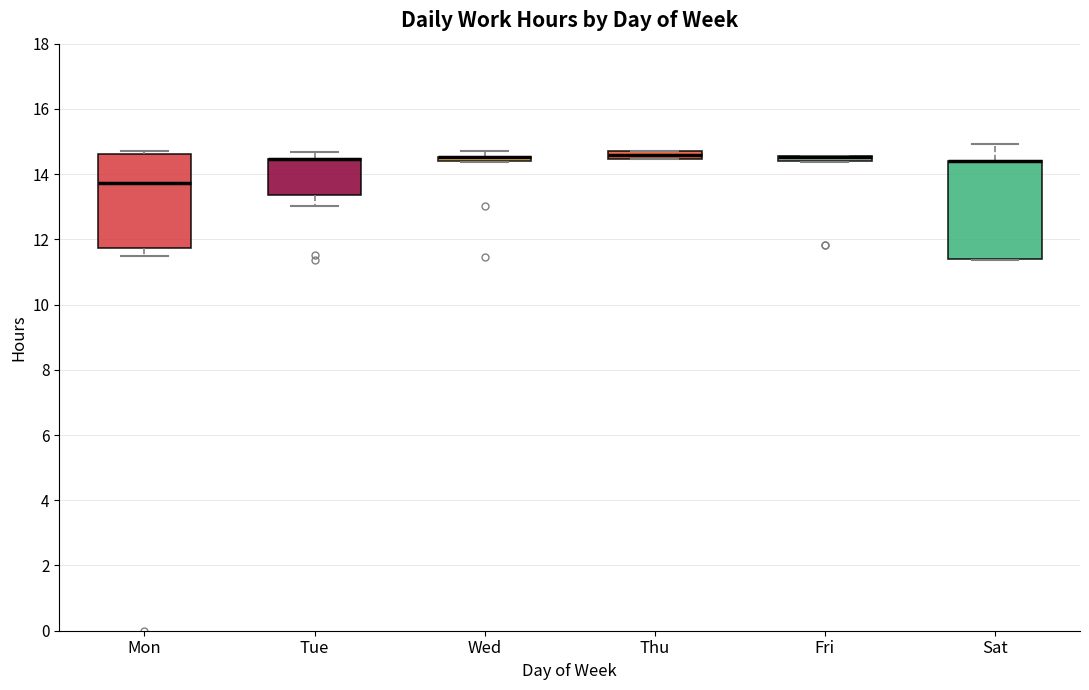

Where is the lower edge of the box for Thu on the y-axis? The values are not printed on the chart, so give them approximately, as read against the axis.

14.4